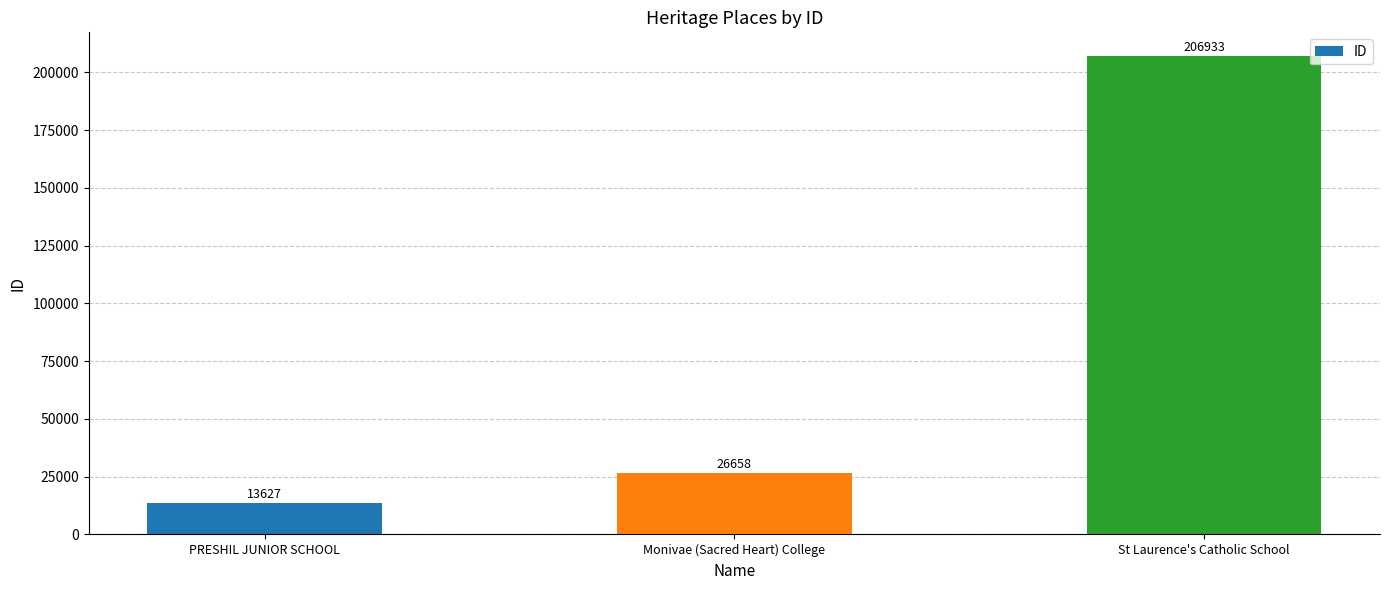

How many distinct data groups are displayed?

1